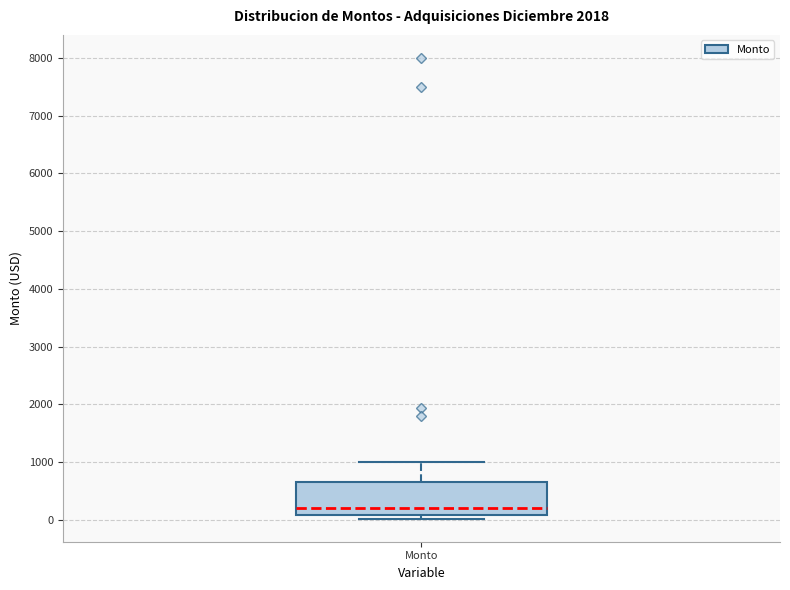

Where is the upper edge of the box for Monto on the y-axis? The values are not printed on the chart, so give them approximately, as read against the axis.

600